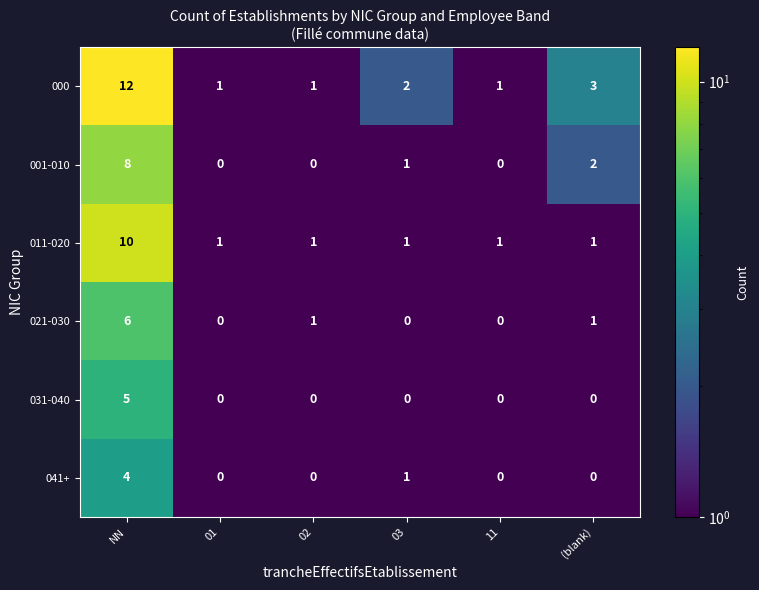

How many positive values does the 031-040 series have?

1